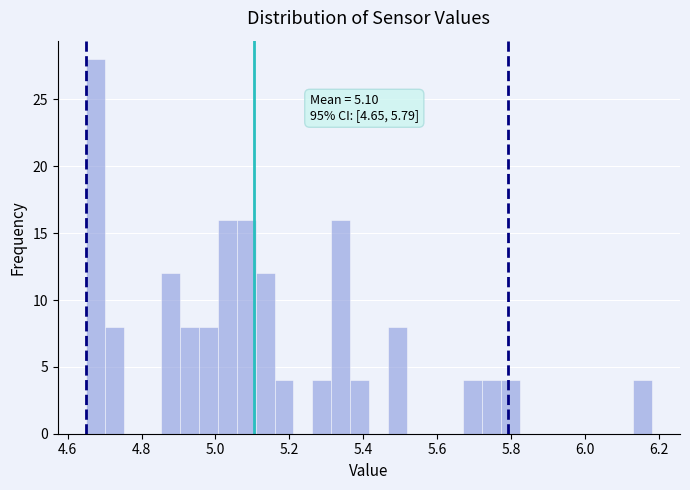

Read against the x-axis, roughly where is the centre of the tallest bar?

4.68